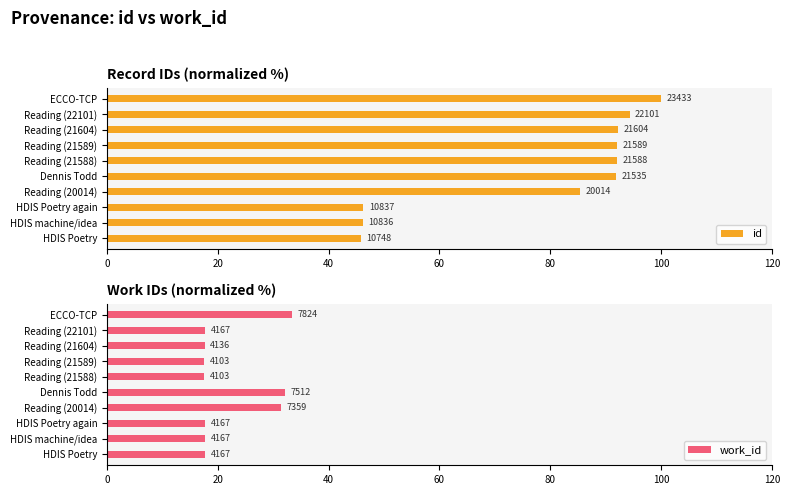

How many categories are shown in the chart?

10